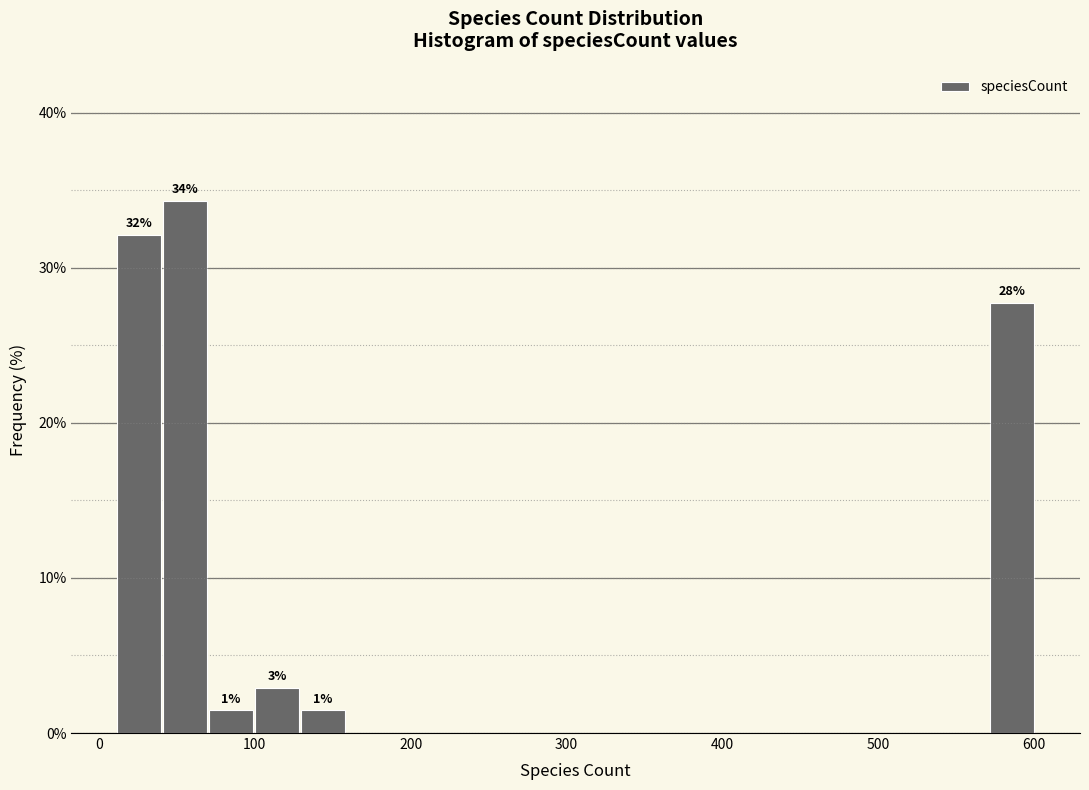

Read against the x-axis, roughly where is the centre of the tallest bar?

60